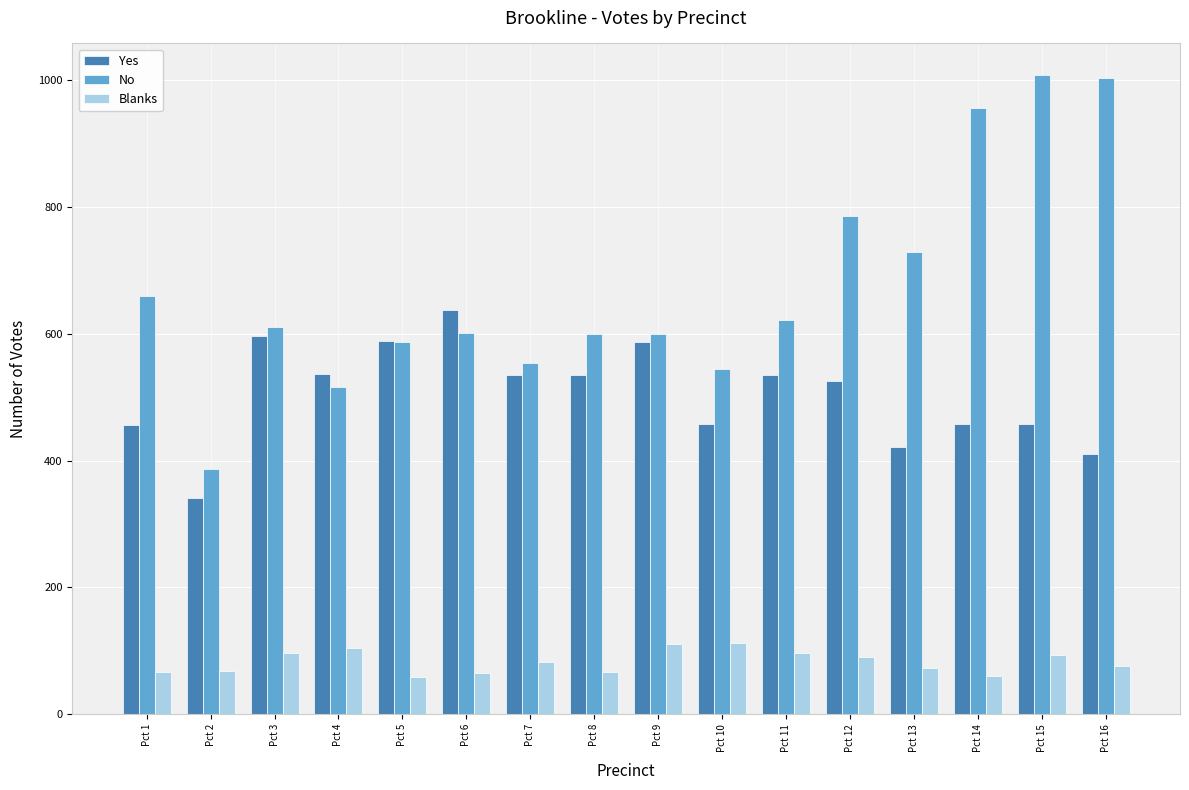

What is the difference between the maximum and minimum values in the No series?

621